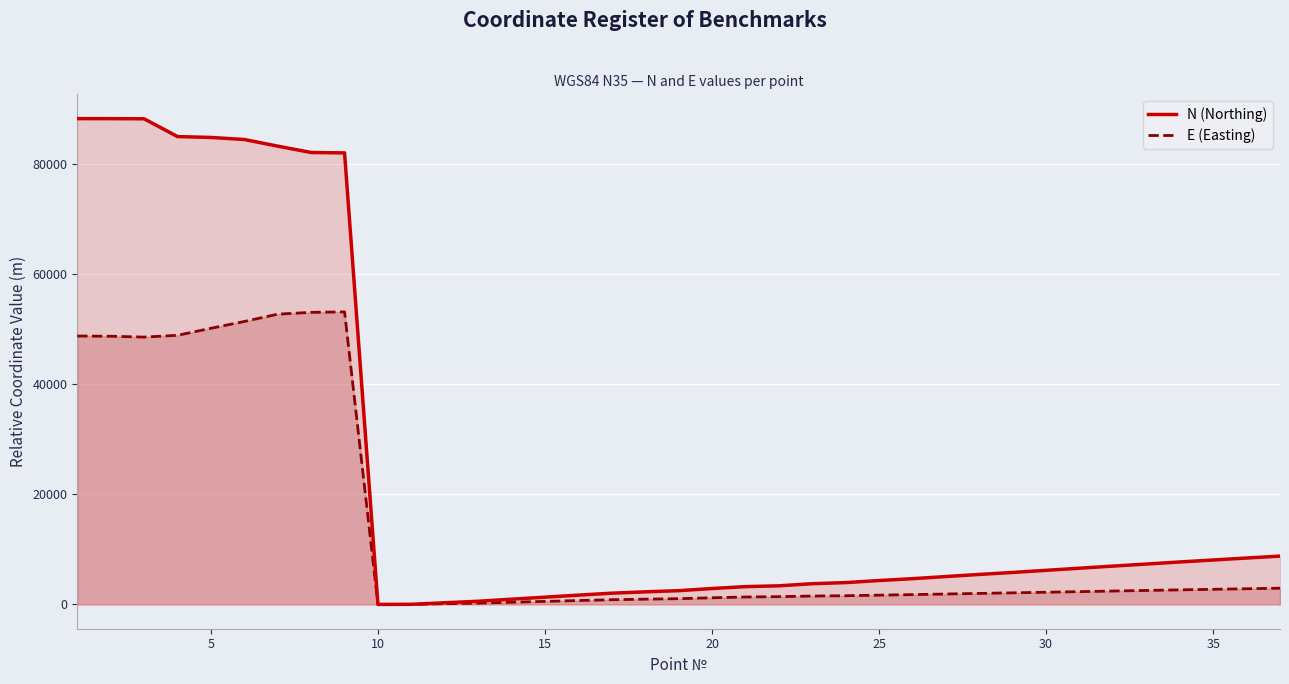

What is the maximum value shown in the chart?

88179.4